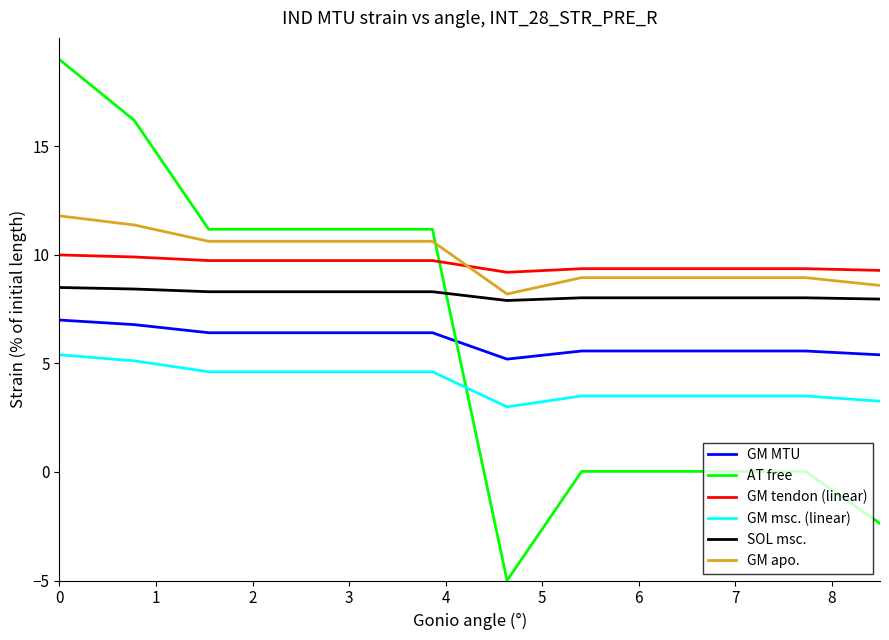

What is the highest value of the GM apo. series?

11.8